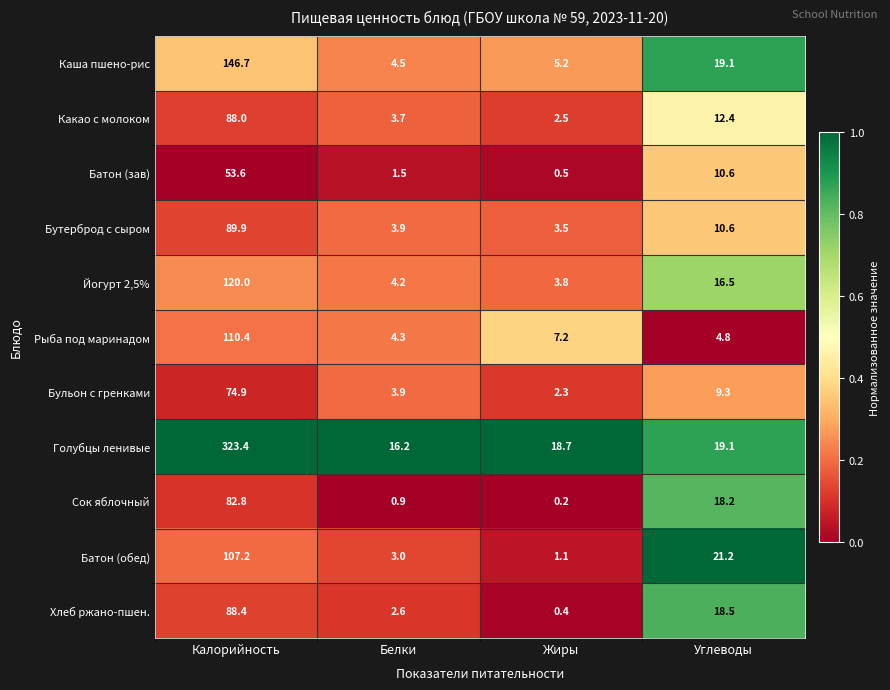

What is the difference between the maximum and minimum values in the Бутерброд с сыром series?

86.4